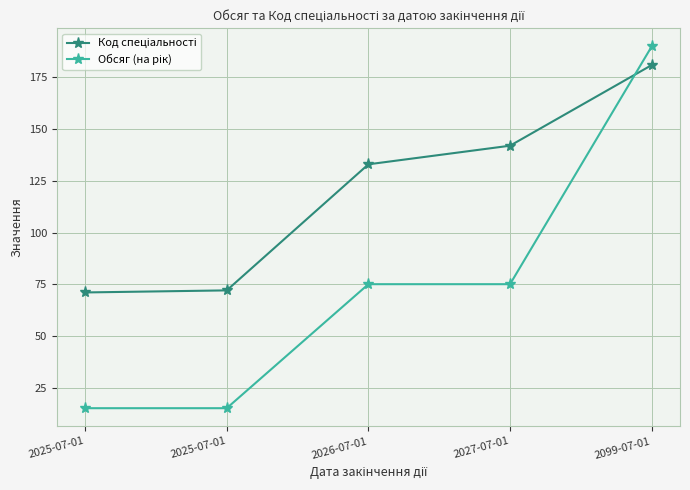

True or false: Код спеціальності has a value of 18 at 2025-07-01.

False